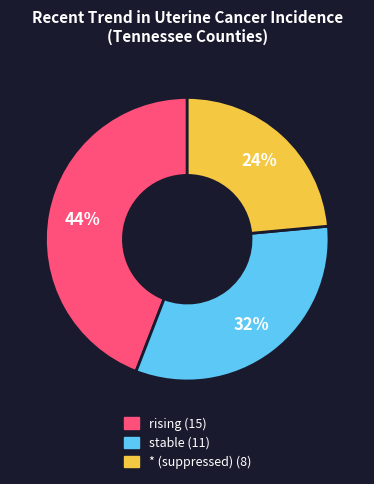

Approximately how many times larger is the value at stable compared to rising?

0.7